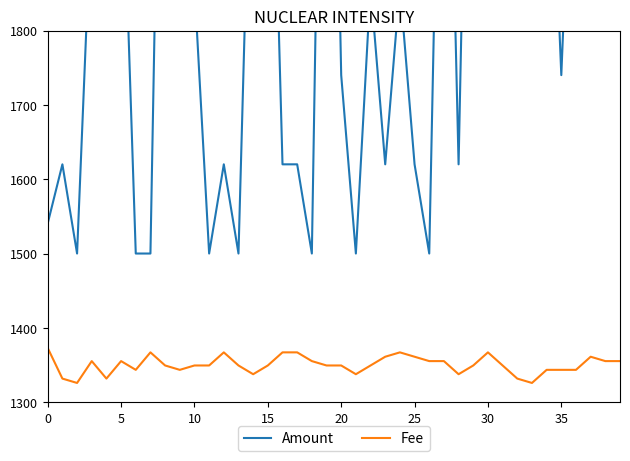

List the series in order of their peak value, lowest first.

Fee, Amount